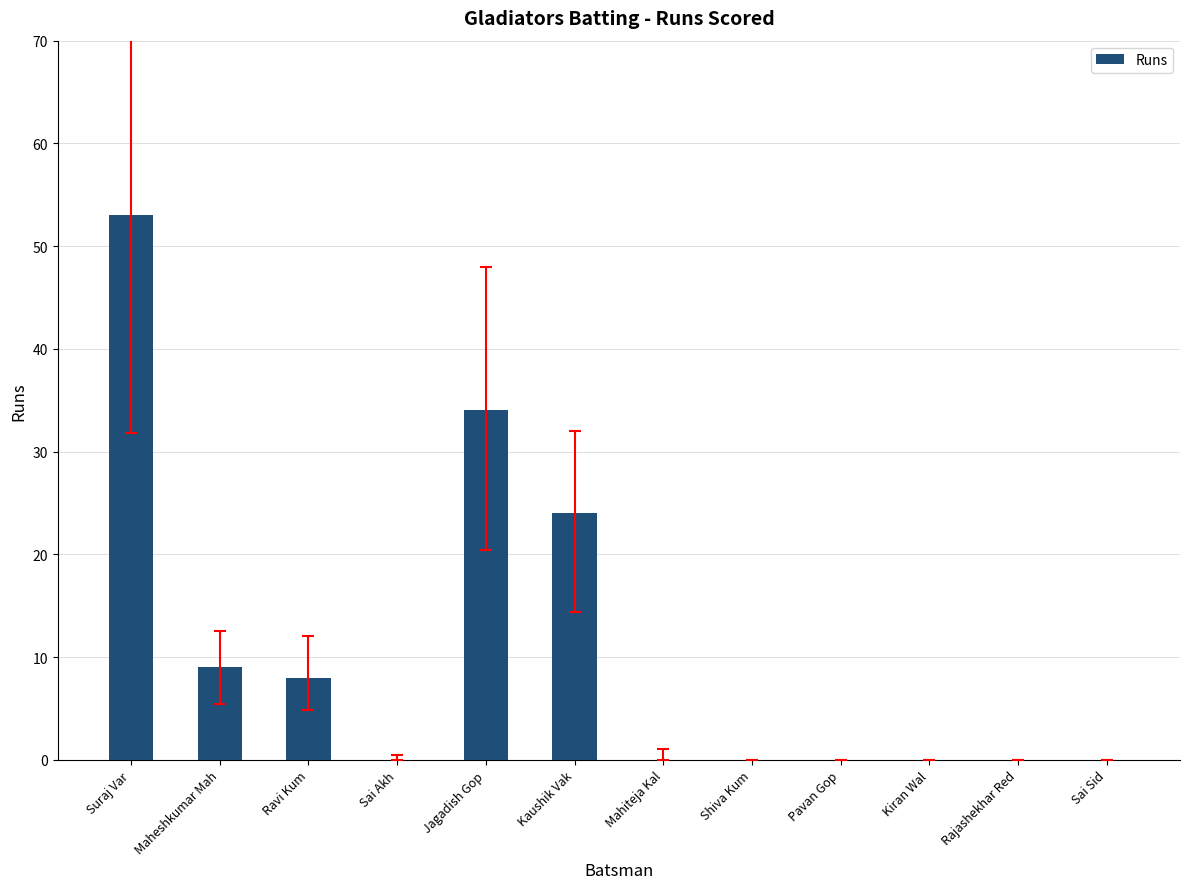

The chart shows a value of 0 at Shiva Kum. True or false?

True